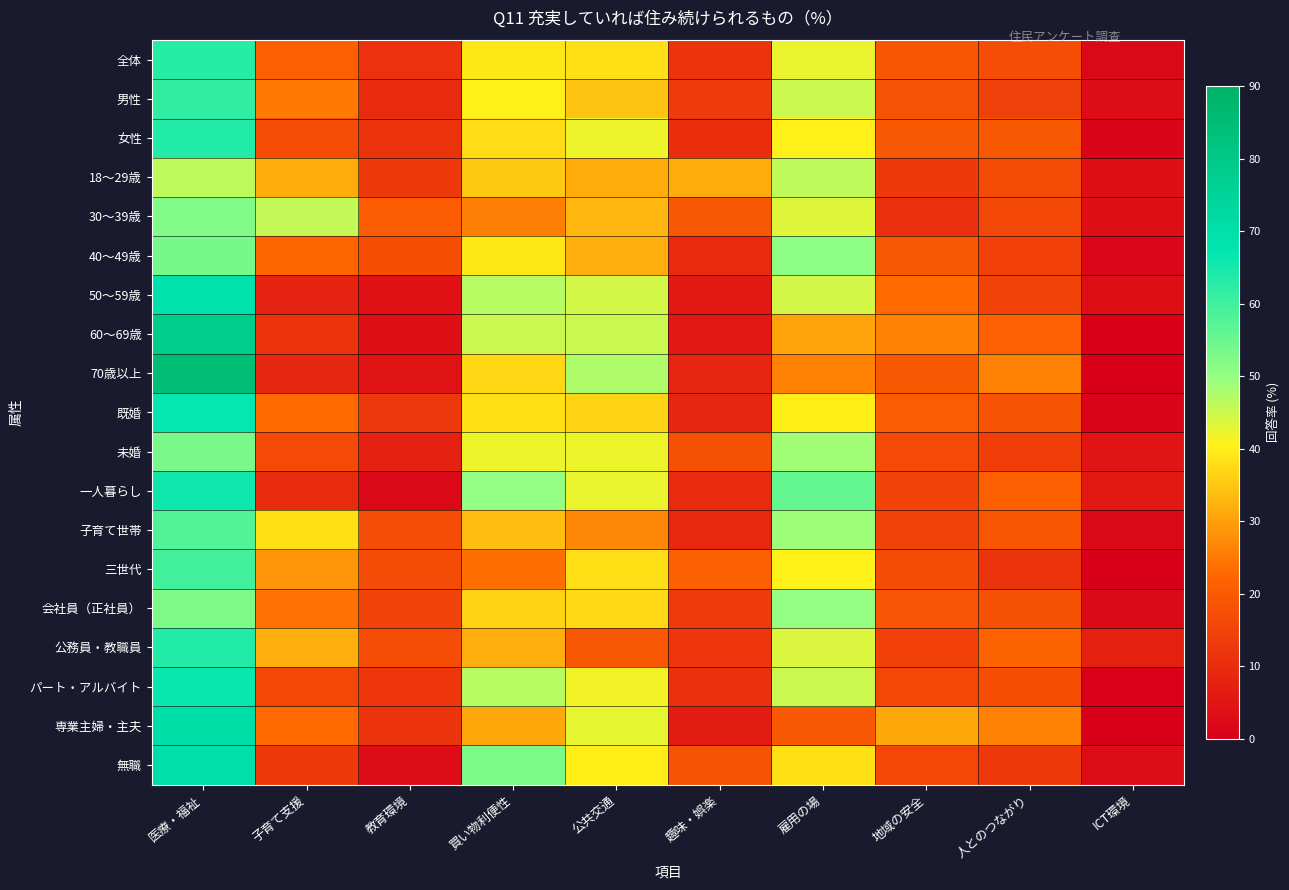

Reading left to right, extract all data points from this chart.

全体: 医療・福祉=62.8	子育て支援=21.0	教育環境=11.0	買い物利便性=39.3	公共交通=38.1	趣味・娯楽=11.3	雇用の場=42.5	地域の安全=19.2	人とのつながり=17.1	ICT環境=2.1
男性: 医療・福祉=61.6	子育て支援=25.3	教育環境=9.7	買い物利便性=40.1	公共交通=34.6	趣味・娯楽=13.1	雇用の場=45.3	地域の安全=18.0	人とのつながり=14.2	ICT環境=3.1
女性: 医療・福祉=63.6	子育て支援=16.9	教育環境=11.9	買い物利便性=37.9	公共交通=42.1	趣味・娯楽=10.2	雇用の場=40.4	地域の安全=19.8	人とのつながり=19.5	ICT環境=1.4
18～29歳: 医療・福祉=46.3	子育て支援=31.5	教育環境=13.0	買い物利便性=35.2	公共交通=31.5	趣味・娯楽=31.5	雇用の場=46.3	地域の安全=13.0	人とのつながり=16.7	ICT環境=3.7
30～39歳: 医療・福祉=52.2	子育て支援=46.0	教育環境=20.4	買い物利便性=25.7	公共交通=32.7	趣味・娯楽=19.5	雇用の場=43.4	地域の安全=10.6	人とのつながり=15.9	ICT環境=3.5
40～49歳: 医療・福祉=53.6	子育て支援=22.3	教育環境=17.3	買い物利便性=39.1	公共交通=31.8	趣味・娯楽=9.5	雇用の場=50.8	地域の安全=19.6	人とのつながり=14.5	ICT環境=1.7
50～59歳: 医療・福祉=68.6	子育て支援=7.8	教育環境=3.9	買い物利便性=47.1	公共交通=44.4	趣味・娯楽=5.9	雇用の場=44.4	地域の安全=22.9	人とのつながり=15.0	ICT環境=3.3
60～69歳: 医療・福祉=78.4	子育て支援=11.7	教育環境=3.6	買い物利便性=45.0	公共交通=45.0	趣味・娯楽=5.4	雇用の場=30.6	地域の安全=26.1	人とのつながり=21.6	ICT環境=0.0
70歳以上: 医療・福祉=84.8	子育て支援=8.7	教育環境=4.3	買い物利便性=37.0	公共交通=47.8	趣味・娯楽=8.7	雇用の場=26.1	地域の安全=19.6	人とのつながり=26.1	ICT環境=0.0
既婚: 医療・福祉=66.6	子育て支援=23.0	教育環境=12.6	買い物利便性=38.0	公共交通=36.7	趣味・娯楽=8.7	雇用の場=39.9	地域の安全=20.6	人とのつながり=18.4	ICT環境=1.1
未婚: 医療・福祉=53.3	子育て支援=16.4	教育環境=7.7	買い物利便性=42.1	公共交通=42.1	趣味・娯楽=17.9	雇用の場=48.7	地域の安全=16.4	人とのつながり=13.8	ICT環境=4.6
一人暮らし: 医療・福祉=65.4	子育て支援=9.6	教育環境=1.9	買い物利便性=50.0	公共交通=42.3	趣味・娯楽=9.6	雇用の場=55.8	地域の安全=15.4	人とのつながり=21.2	ICT環境=5.8
子育て世帯: 医療・福祉=58.0	子育て支援=38.0	教育環境=17.0	買い物利便性=34.0	公共交通=27.0	趣味・娯楽=9.0	雇用の場=49.0	地域の安全=15.0	人とのつながり=19.0	ICT環境=2.0
三世代: 医療・福祉=59.5	子育て支援=28.6	教育環境=16.7	買い物利便性=23.8	公共交通=38.1	趣味・娯楽=21.4	雇用の場=40.5	地域の安全=16.7	人とのつながり=11.9	ICT環境=0.0
会社員（正社員）: 医療・福祉=52.7	子育て支援=24.2	教育環境=15.4	買い物利便性=36.8	公共交通=37.4	趣味・娯楽=13.2	雇用の場=50.0	地域の安全=18.7	人とのつながり=17.6	ICT環境=2.2
公務員・教職員: 医療・福祉=63.4	子育て支援=31.7	教育環境=17.1	買い物利便性=31.7	公共交通=19.5	趣味・娯楽=12.2	雇用の場=43.9	地域の安全=14.6	人とのつながり=22.0	ICT環境=7.3
パート・アルバイト: 医療・福祉=66.2	子育て支援=15.8	教育環境=12.2	買い物利便性=46.8	公共交通=41.7	趣味・娯楽=10.8	雇用の場=45.3	地域の安全=15.8	人とのつながり=17.3	ICT環境=0.7
専業主婦・主夫: 医療・福祉=70.5	子育て支援=23.0	教育環境=11.5	買い物利便性=31.1	公共交通=42.6	趣味・娯楽=6.6	雇用の場=19.7	地域の安全=31.1	人とのつながり=26.2	ICT環境=0.0
無職: 医療・福祉=70.0	子育て支援=12.9	教育環境=2.9	買い物利便性=52.9	公共交通=40.0	趣味・娯楽=18.6	雇用の場=38.6	地域の安全=15.7	人とのつながり=12.9	ICT環境=2.9